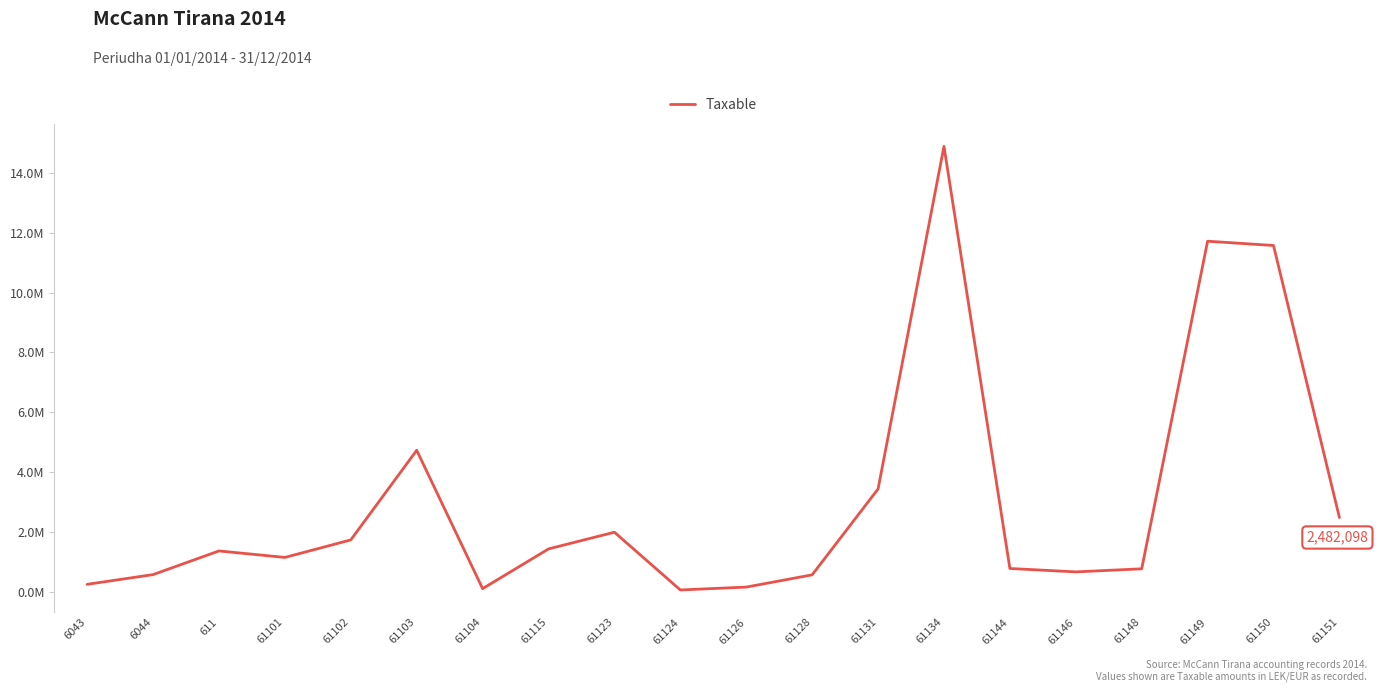

Where is the first local maximum?

611